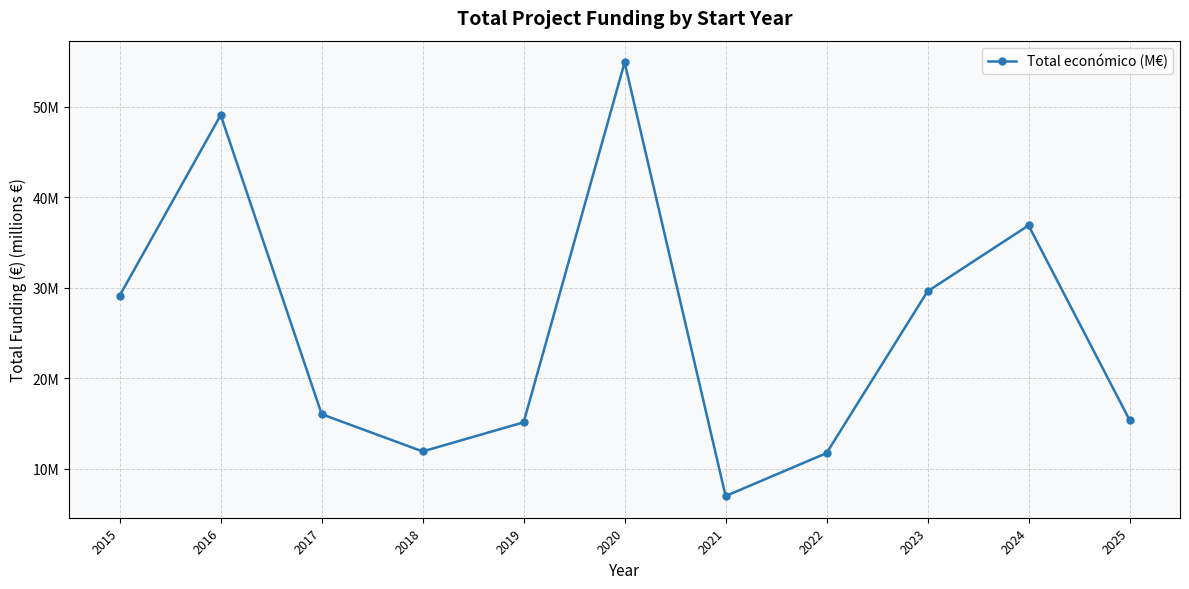

Reading left to right, list all the values displayed in this chart.

2015=29.1	2016=49.1	2017=16.0	2018=11.9	2019=15.1	2020=54.9	2021=7.0	2022=11.7	2023=29.6	2024=36.9	2025=15.4